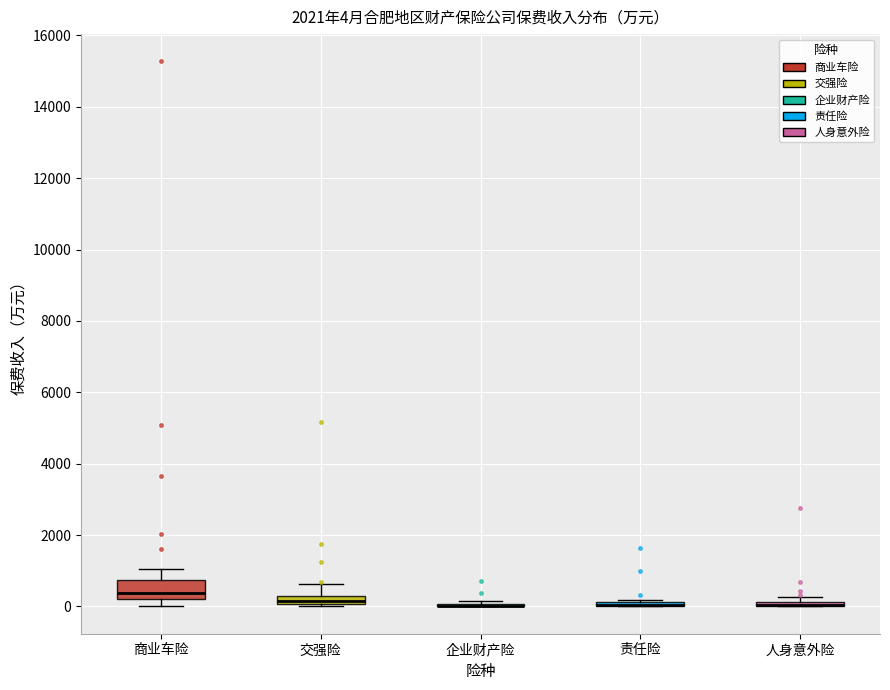

Which box is the tallest, from its lower edge to its upper edge?

商业车险